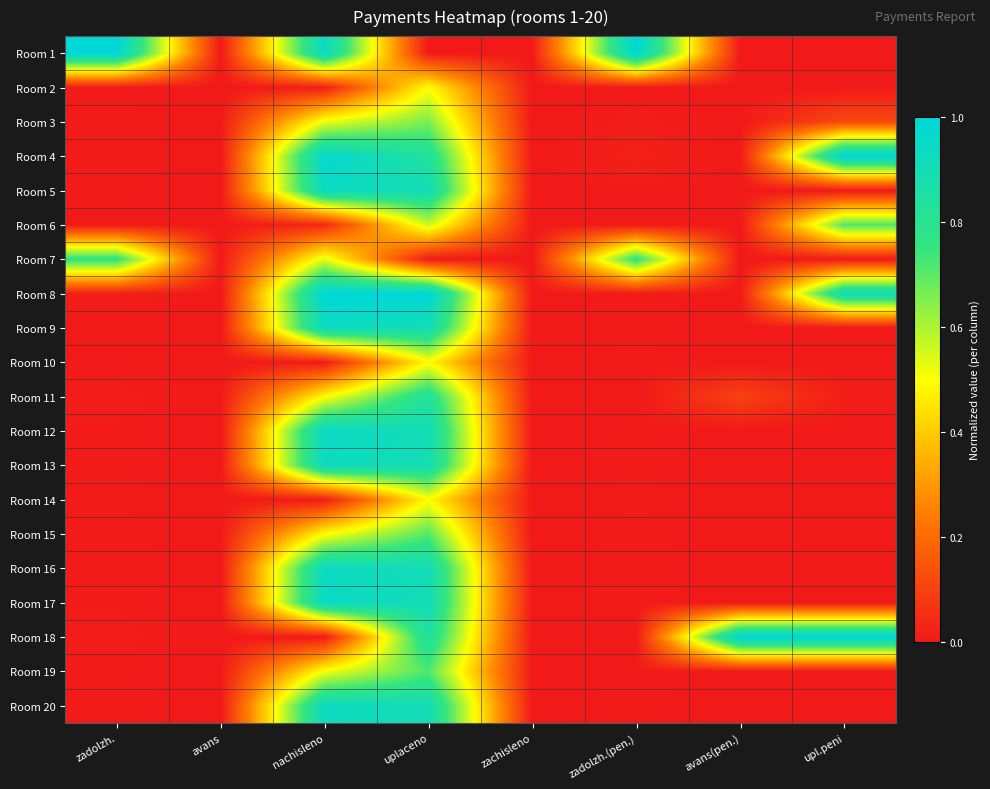

At avans, list the series in order from largest to smallest.

Room 1, Room 2, Room 3, Room 4, Room 5, Room 6, Room 7, Room 8, Room 9, Room 10, Room 11, Room 12, Room 13, Room 14, Room 15, Room 16, Room 17, Room 18, Room 19, Room 20